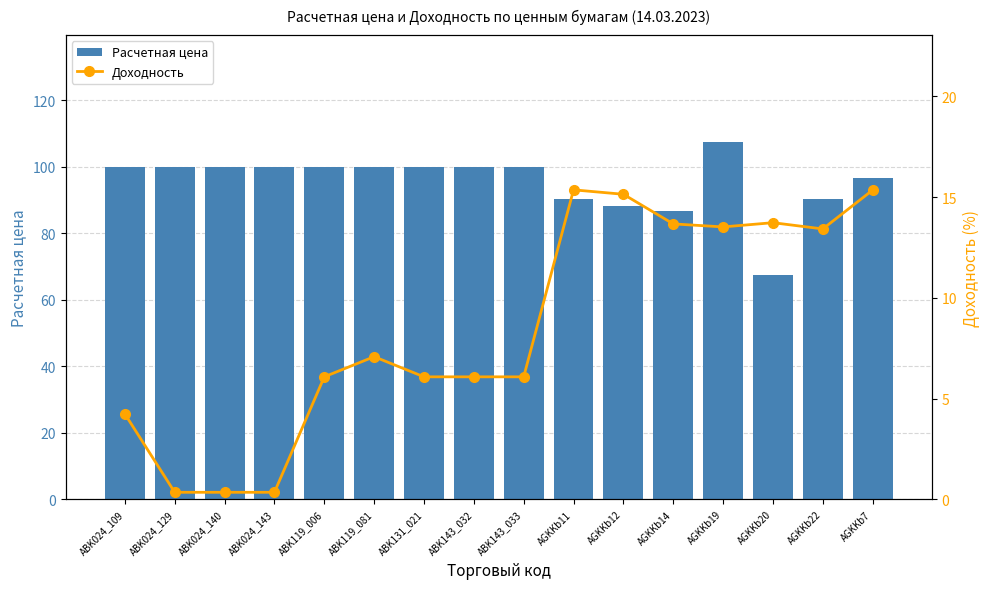

The Расчетная цена series shows 58.6 at ABK024_143. True or false?

False